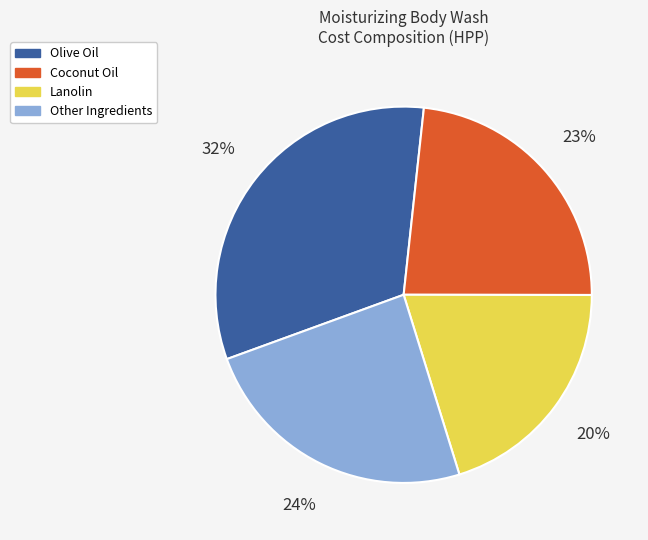

How many segments does this pie chart have?

4